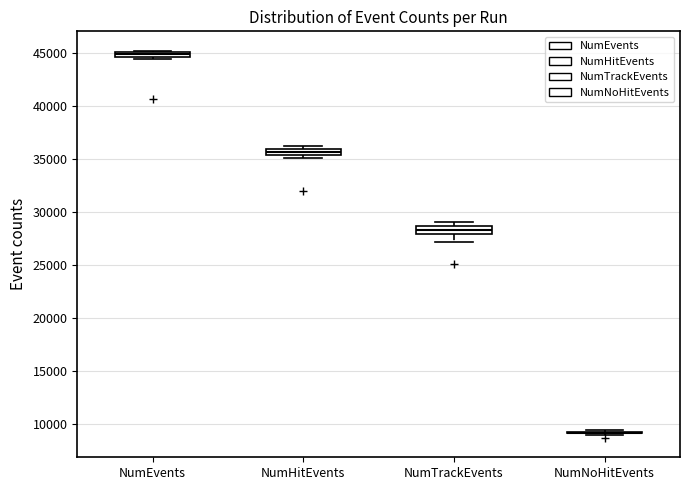

Where is the upper edge of the box for NumHitEvents on the y-axis? The values are not printed on the chart, so give them approximately, as read against the axis.

36000